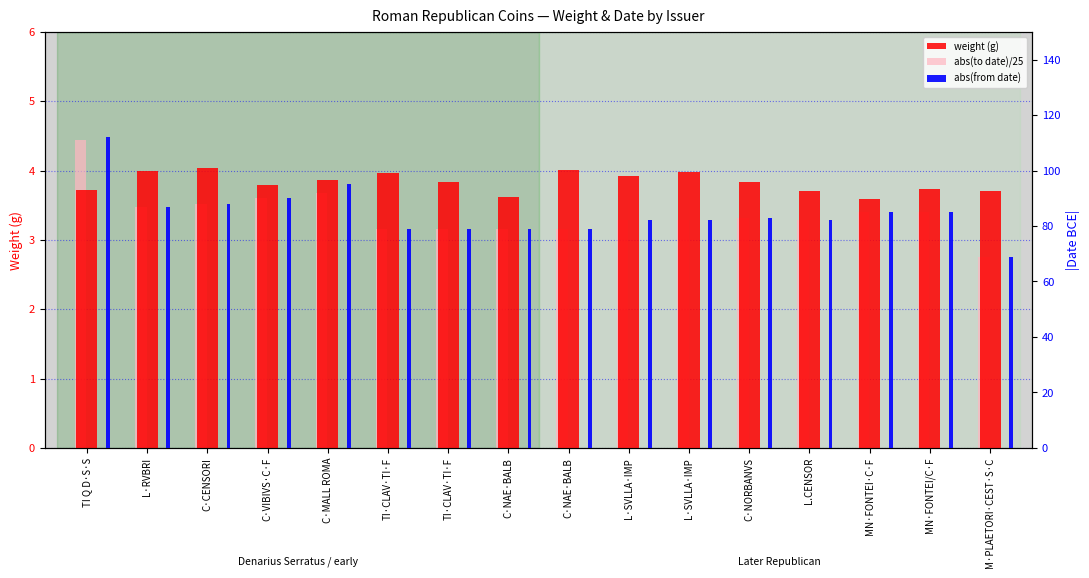

At which label does abs(to date)/25 first exceed 3?

TI Q D·S·S